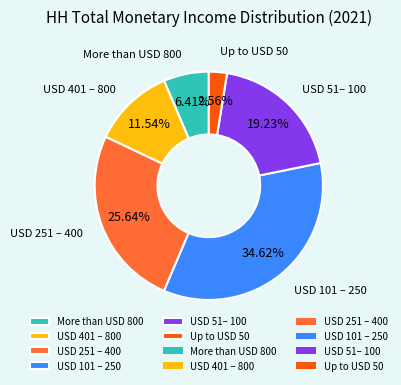

Is there any slice that represents more than half of the pie?

No